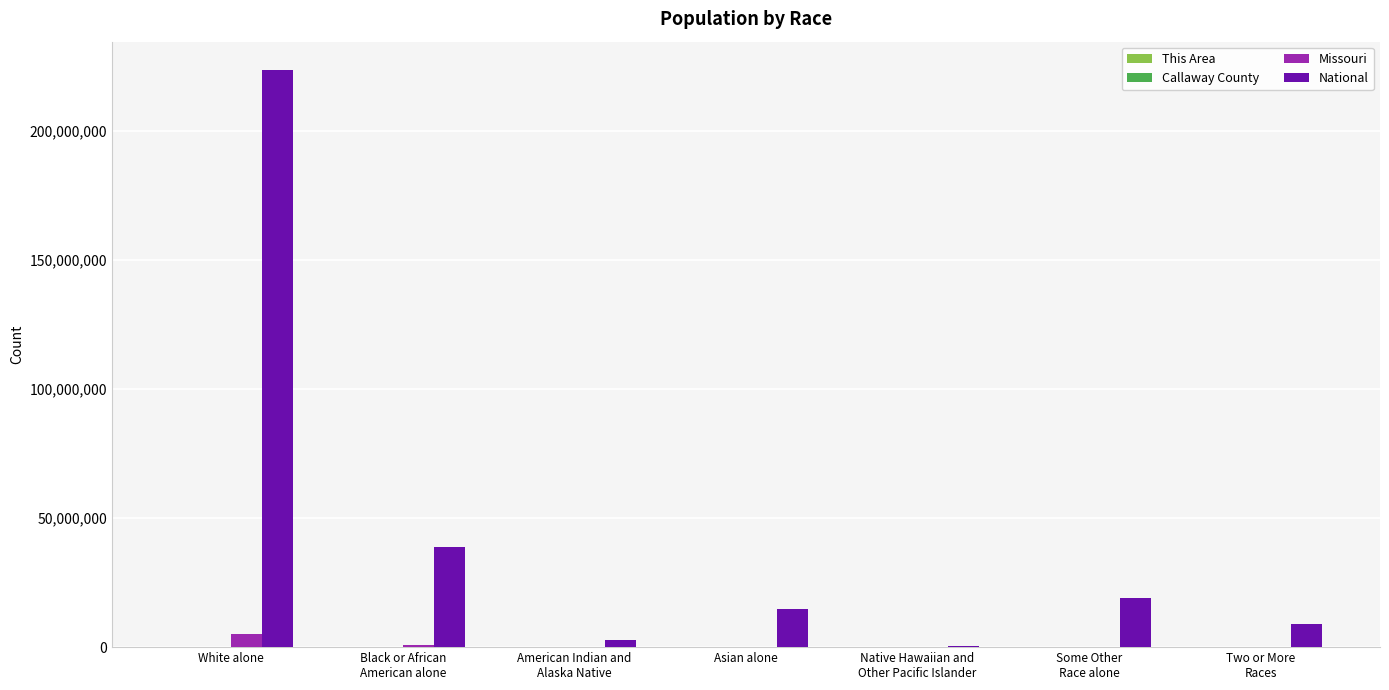

True or false: National has a value of 324809202 at White alone.

False